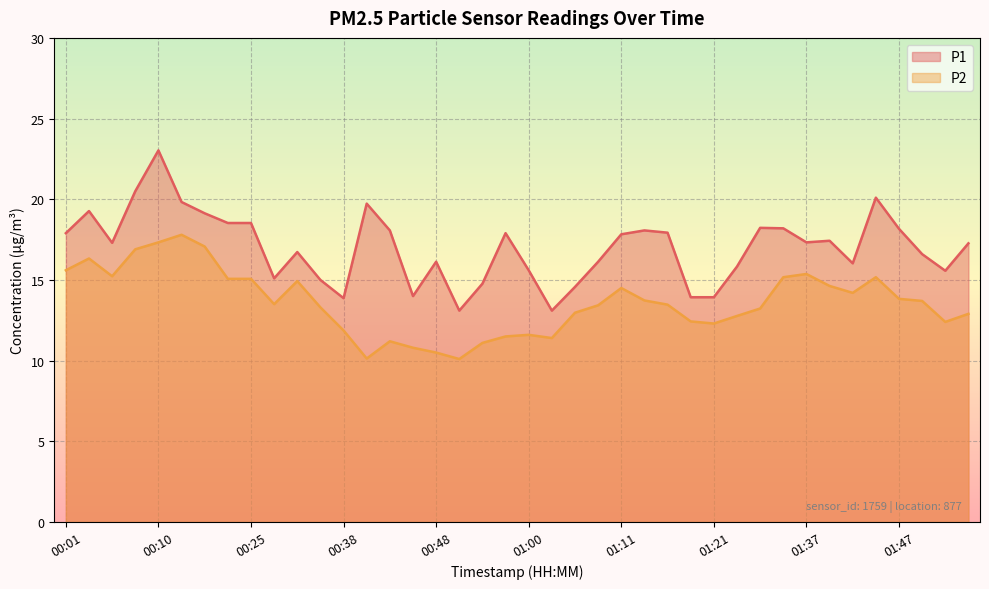

Reading left to right, list all the values displayed in this chart.

P1: 00:01=17.9	00:03=19.3	00:05=17.3	00:08=20.5	00:10=23.0	00:16=19.8	00:18=19.1	00:23=18.5	00:25=18.5	00:28=15.1	00:33=16.7	00:35=15.0	00:38=13.9	00:40=19.7	00:43=18.1	00:45=14.0	00:48=16.1	00:50=13.1	00:53=14.8	00:58=17.9	01:00=15.6	01:03=13.1	01:05=14.6	01:08=16.1	01:11=17.8	01:14=18.1	01:16=17.9	01:19=13.9	01:21=13.9	01:23=15.8	01:26=18.2	01:34=18.2	01:37=17.3	01:39=17.4	01:42=16.0	01:45=20.1	01:47=18.2	01:50=16.6	01:52=15.6	01:55=17.3
P2: 00:01=15.6	00:03=16.3	00:05=15.2	00:08=16.9	00:10=17.3	00:16=17.8	00:18=17.1	00:23=15.1	00:25=15.1	00:28=13.5	00:33=14.9	00:35=13.3	00:38=11.9	00:40=10.1	00:43=11.2	00:45=10.8	00:48=10.5	00:50=10.1	00:53=11.1	00:58=11.5	01:00=11.6	01:03=11.4	01:05=13.0	01:08=13.4	01:11=14.5	01:14=13.7	01:16=13.5	01:19=12.4	01:21=12.3	01:23=12.8	01:26=13.2	01:34=15.2	01:37=15.4	01:39=14.6	01:42=14.2	01:45=15.2	01:47=13.8	01:50=13.7	01:52=12.4	01:55=12.9